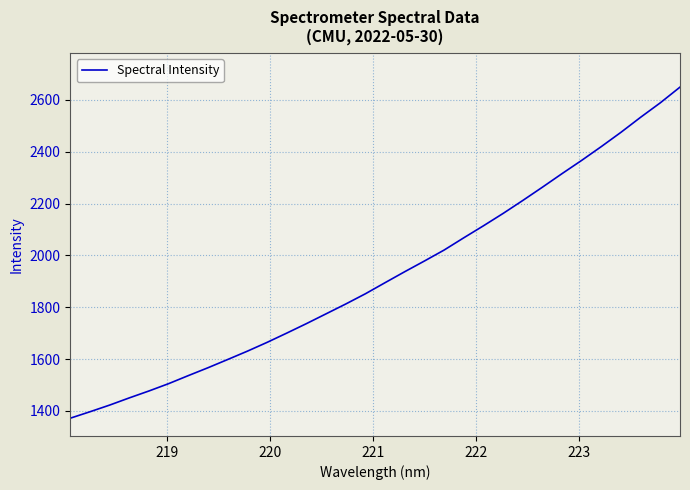

What is the greatest value displayed?

2649.4